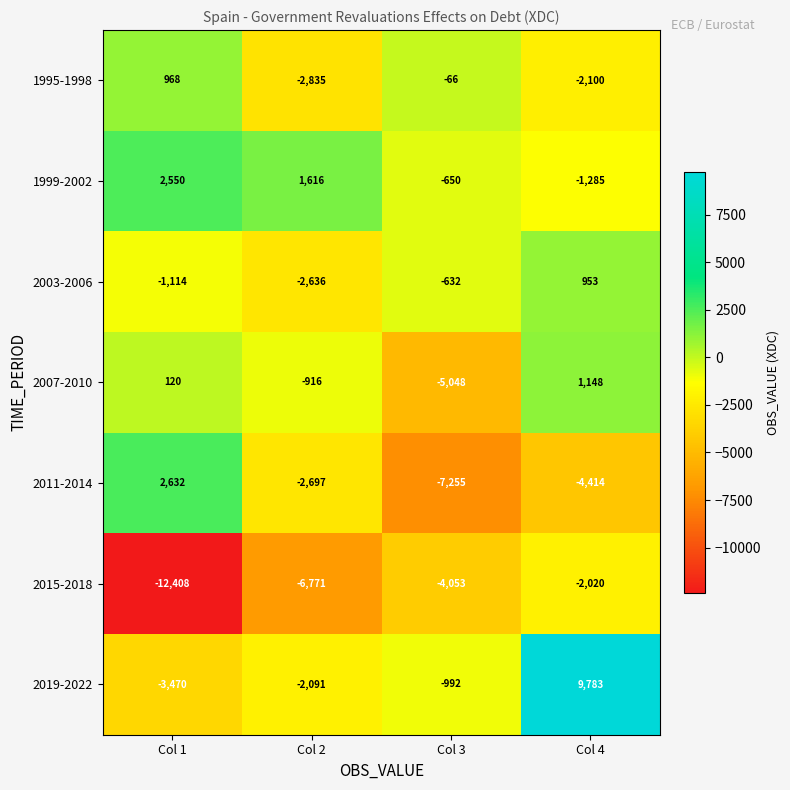

How many negative values does the 1999-2002 series have?

2